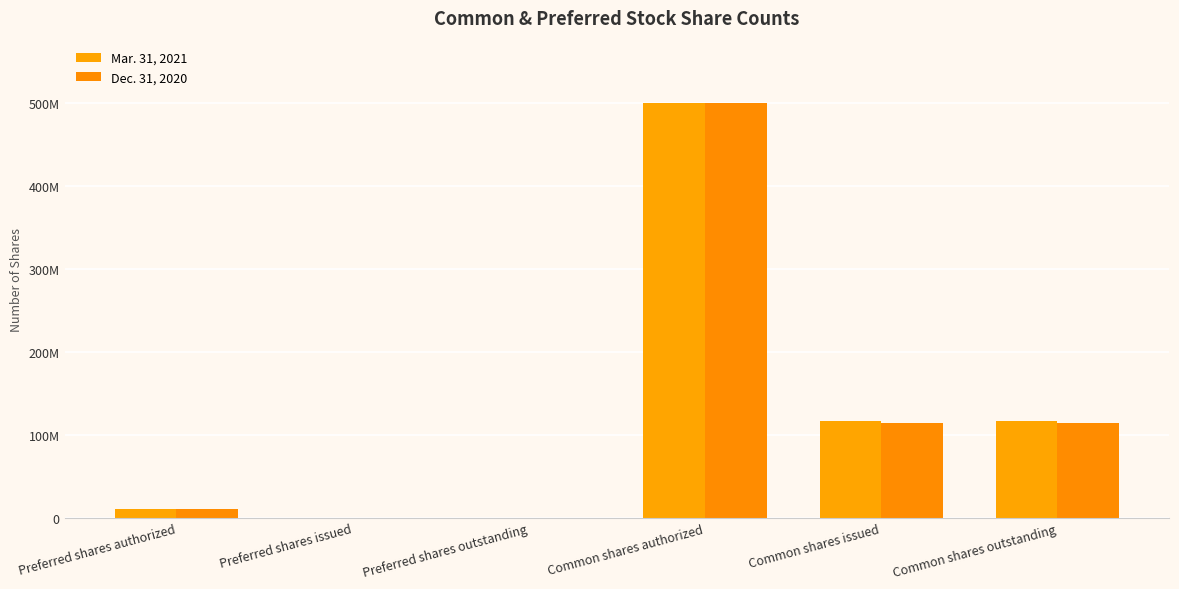

What are all the series names shown in the legend?

Mar. 31, 2021, Dec. 31, 2020